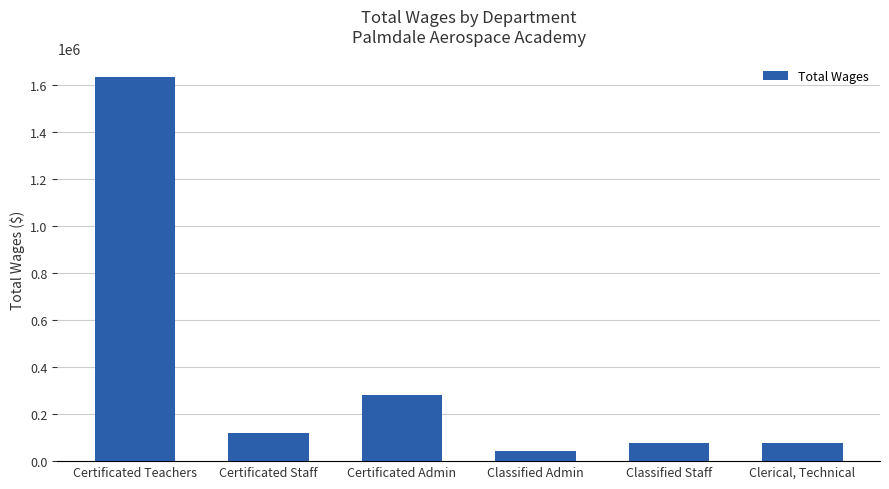

How many distinct data groups are displayed?

1